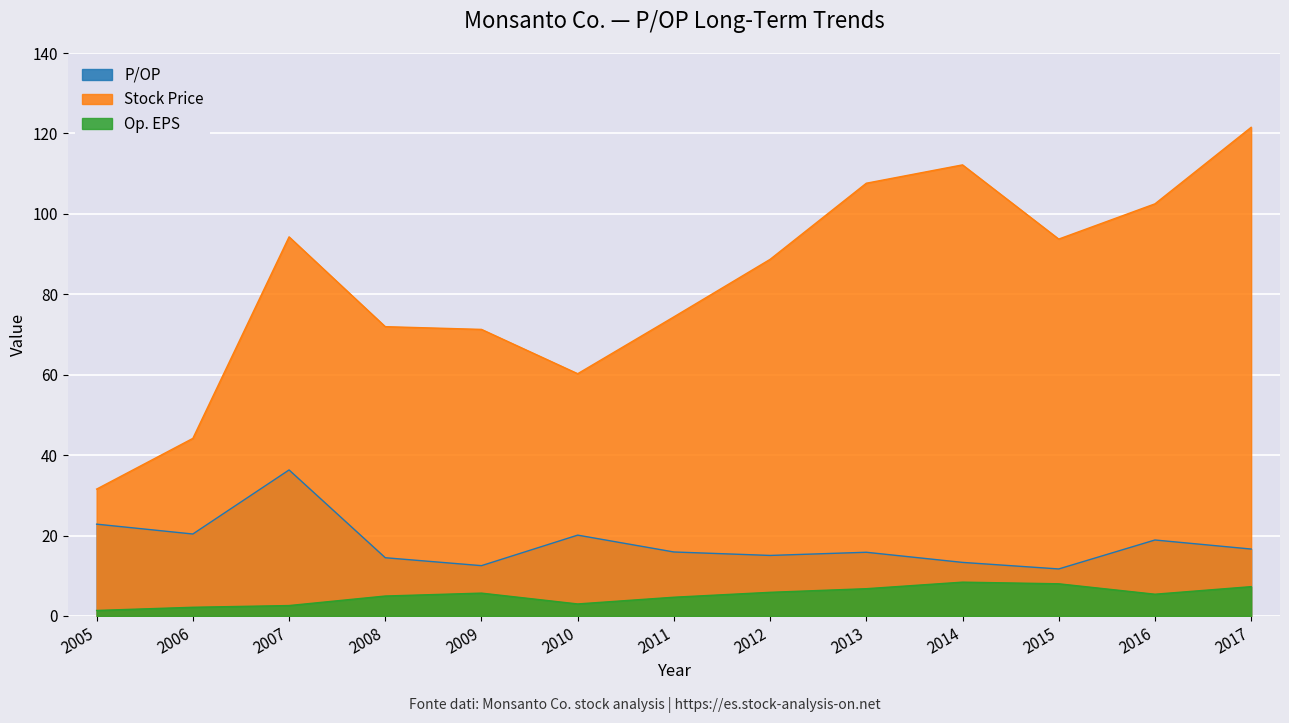

How many lines are shown in the chart?

3